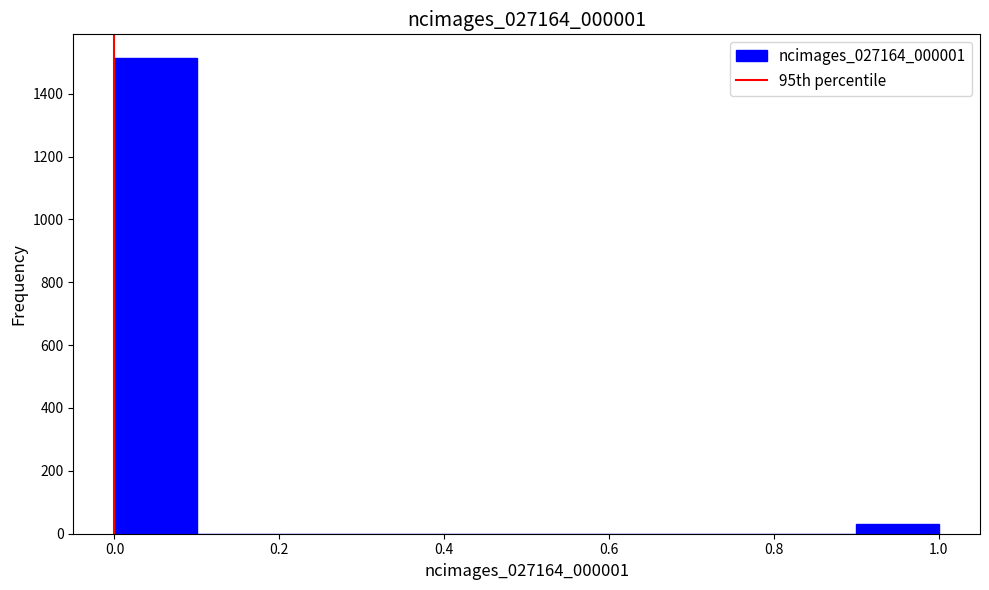

Reading left to right, list every bar in this chart as the range it spans on the x-axis followed by its height. The values are not printed on the chart, so give them approximately, as read against the axis.

0.0 to 0.1: 1520
0.1 to 0.2: 0
0.2 to 0.3: 0
0.3 to 0.4: 0
0.4 to 0.5: 0
0.5 to 0.6: 0
0.6 to 0.7: 0
0.7 to 0.8: 0
0.8 to 0.9: 0
0.9 to 1.0: 40